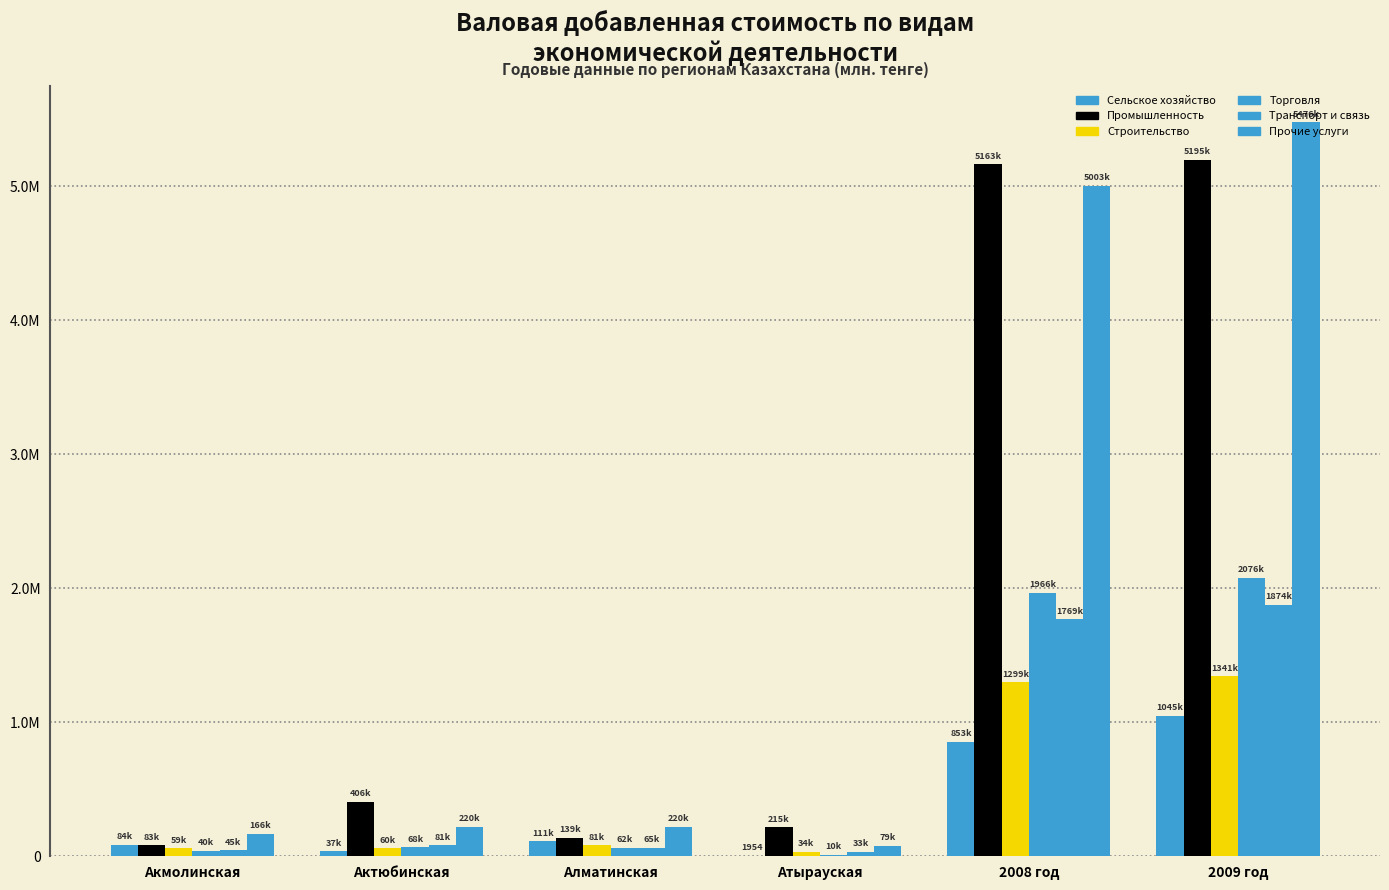

Which has a higher value, 2008 год or Акмолинская?

2008 год